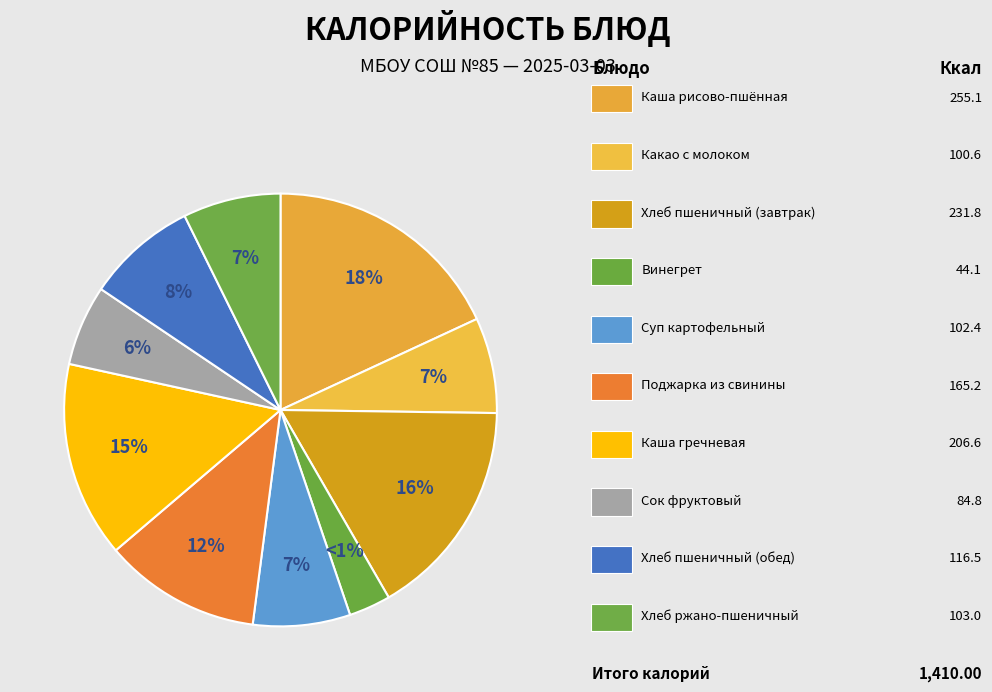

To the nearest percent, what is the average slice percentage?

10%